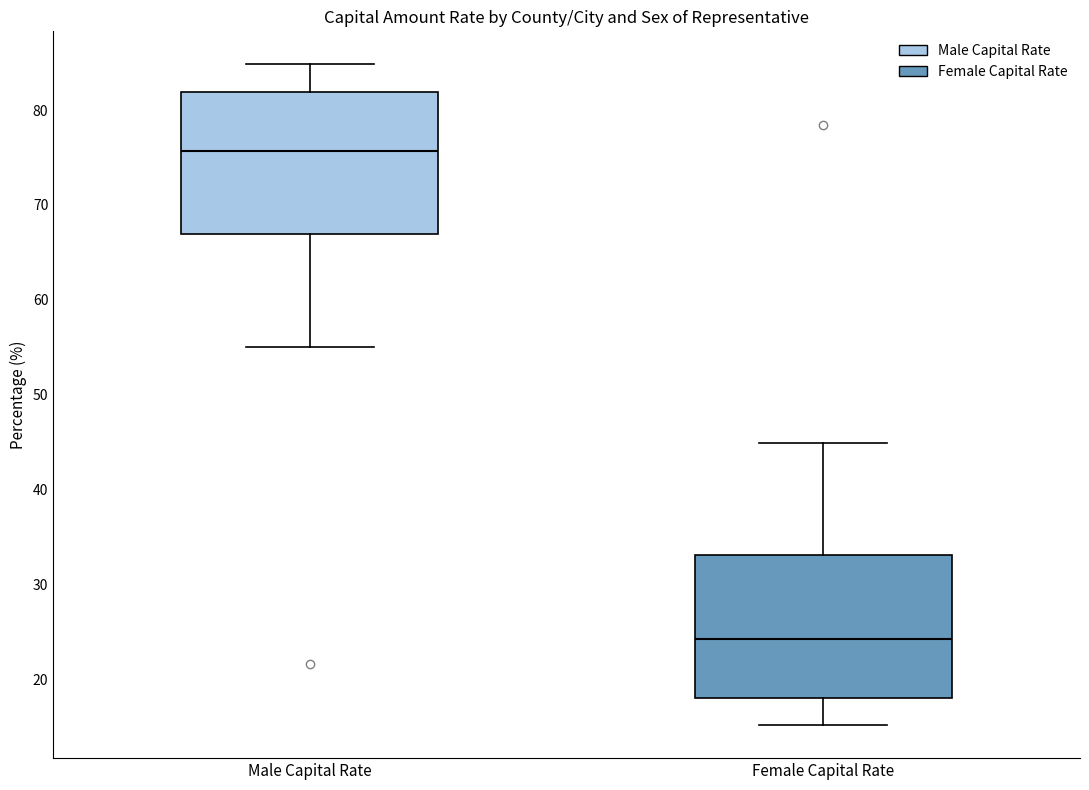

Reading left to right, read every box against the y-axis: the position of its median line, the range the box covers, and the ends of its whiskers. The values are not printed on the chart, so give them approximately, as read against the axis.

Male Capital Rate: median 76, box 67 to 82, whiskers 55 to 85
Female Capital Rate: median 24, box 18 to 33, whiskers 15 to 45